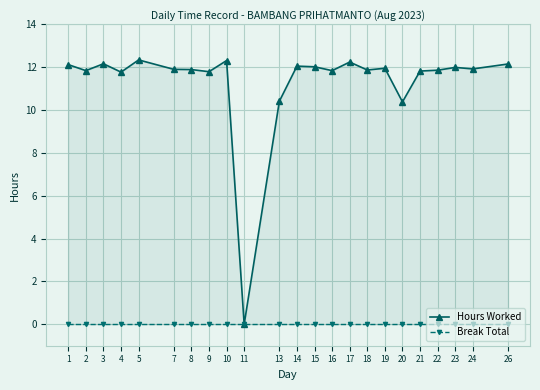

True or false: Break Total and Hours Worked cross at least once.

False